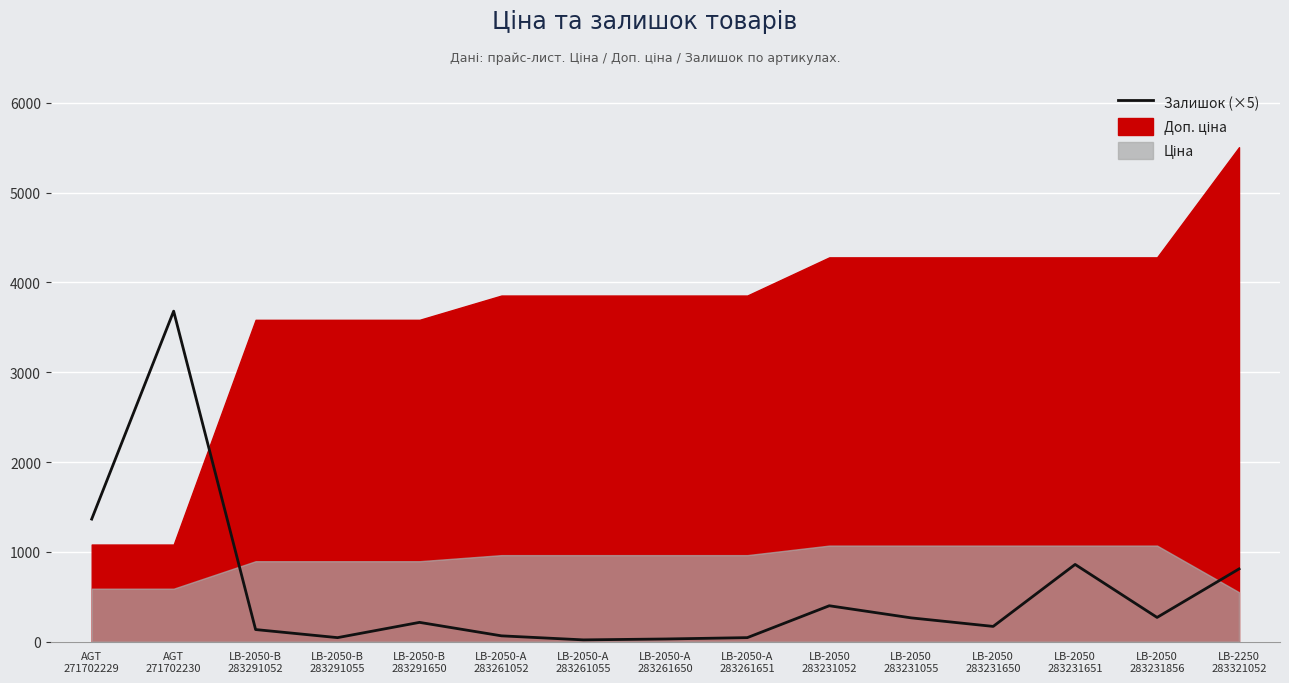

Read the value at LB-2050
283231856, to the nearest 100.

300